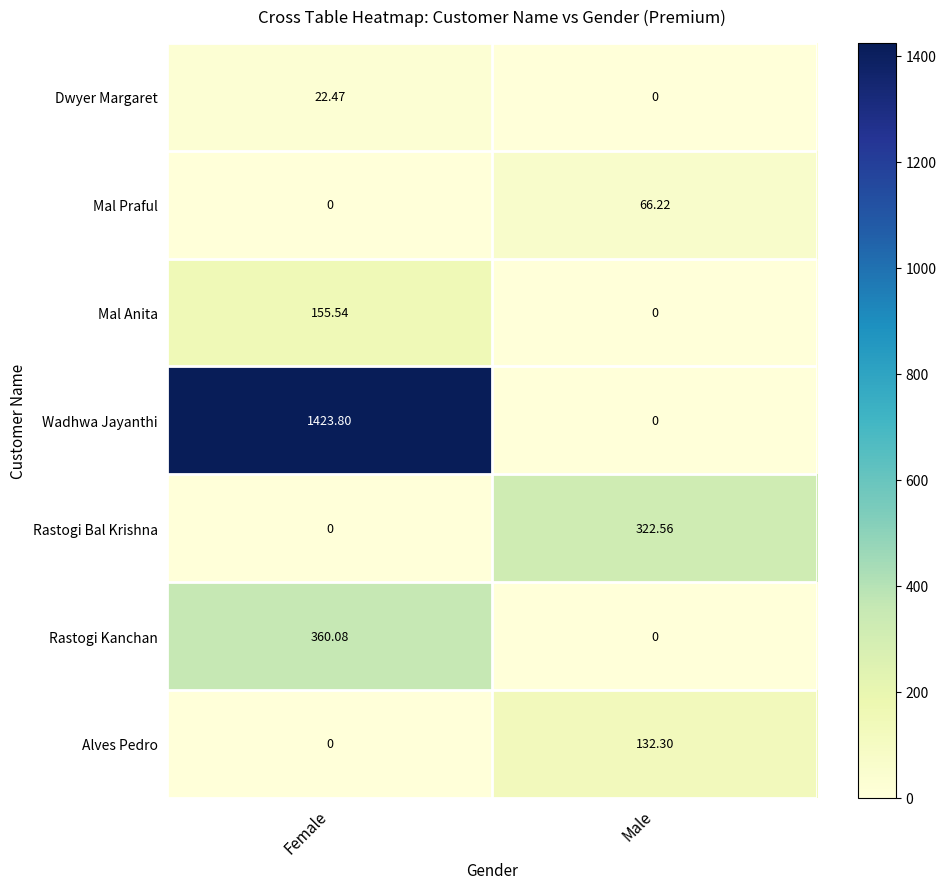

Which category has the highest value in the Mal Anita series?

Female